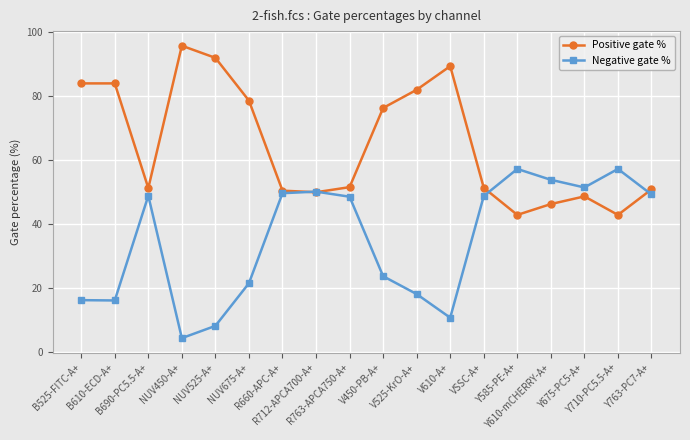

True or false: Negative gate % has more than 2 interior local peaks.

True